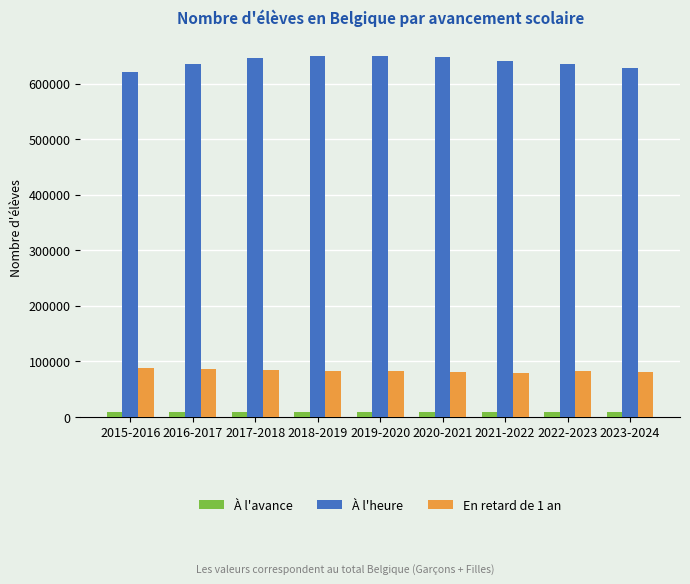

What is the difference between the maximum and second lowest values in the À l'avance series?

462